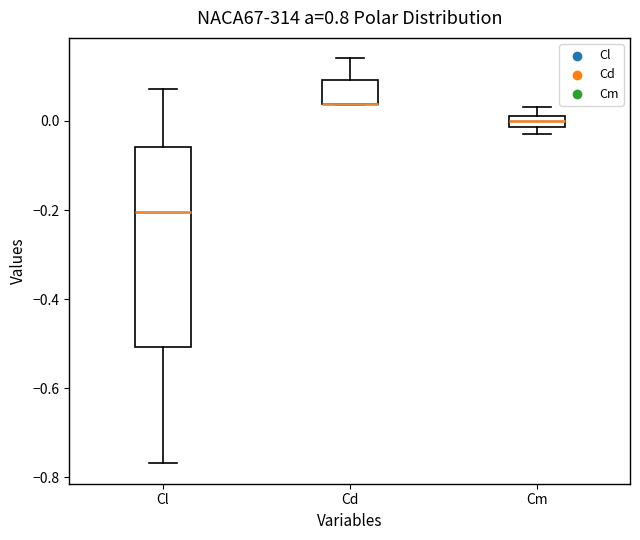

Where is the upper edge of the box for Cm on the y-axis? The values are not printed on the chart, so give them approximately, as read against the axis.

0.02